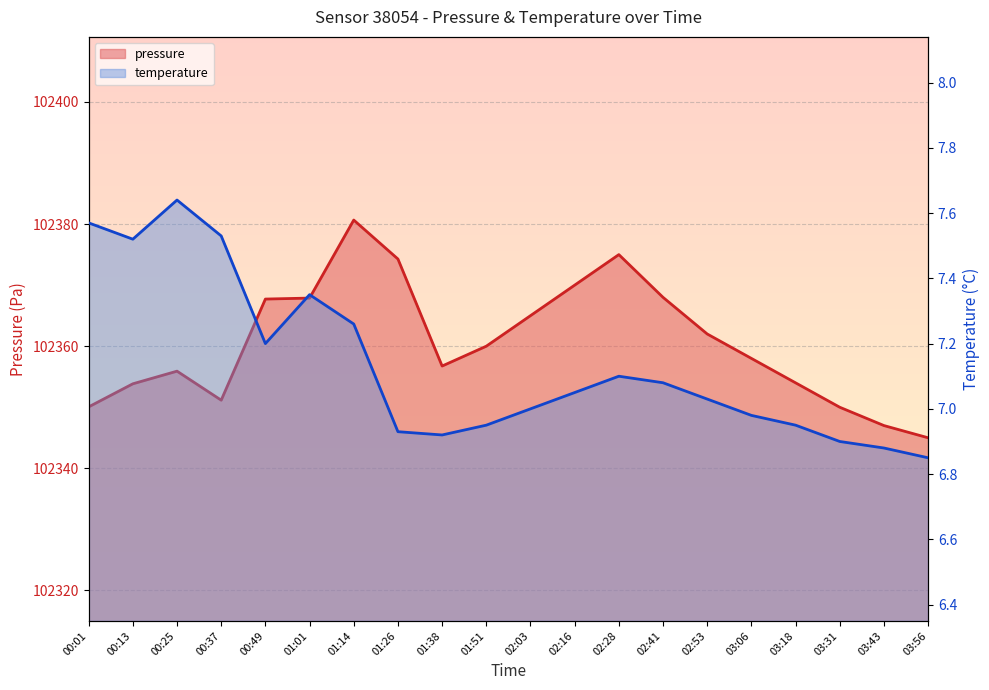

Read the pressure value at 01:38.

102356.8